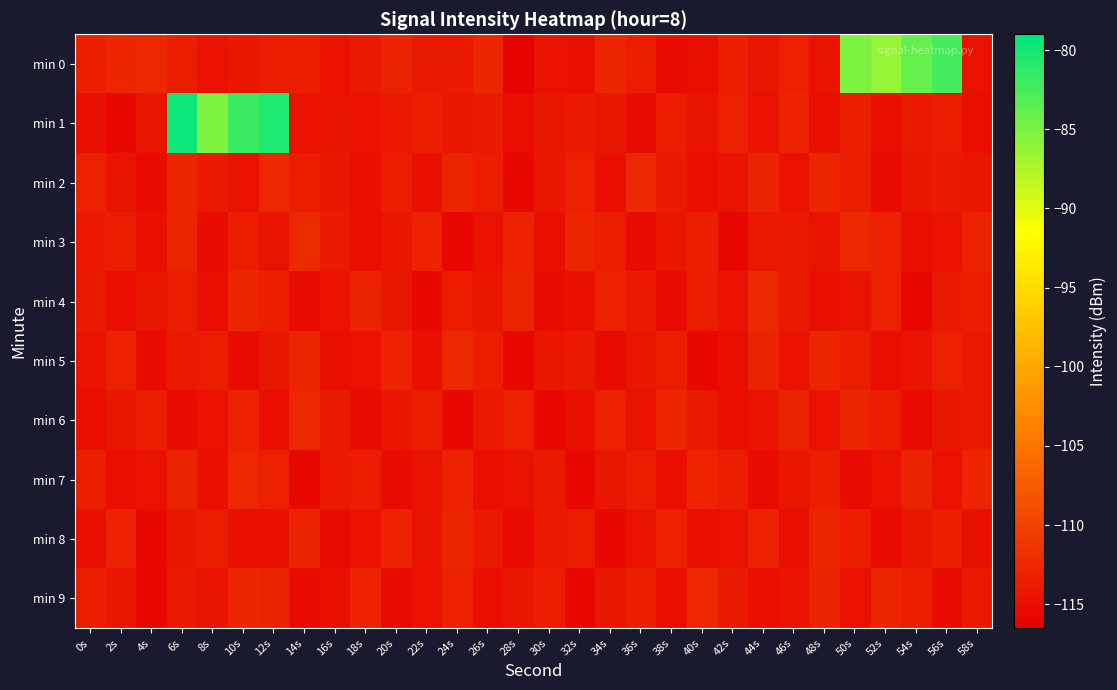

Between 54s and 38s, which is larger?

54s